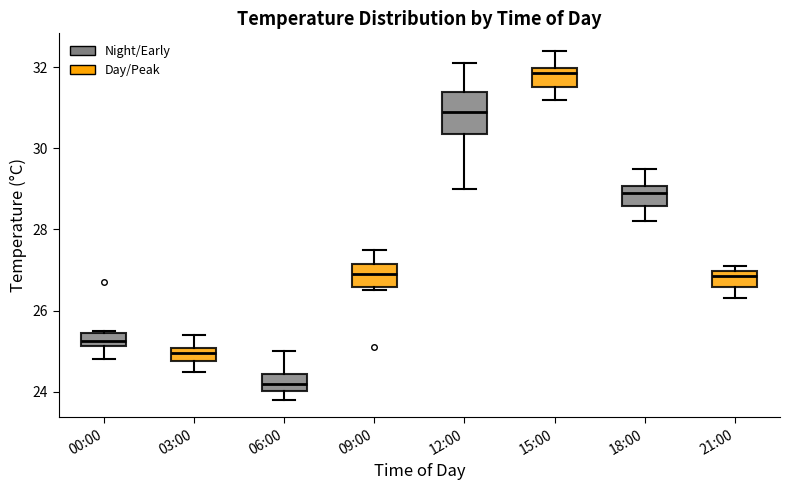

Reading left to right, transcribe this box plot: for each box, give where its median line is, the range the box spans, and where its two whiskers end, as read against the y-axis. The values are not printed on the chart, so give them approximately, as read against the axis.

00:00: median 25.2 (inside the box), box 25.2 to 25.4, whiskers 24.8 to 25.6
03:00: median 25.0 (inside the box), box 24.8 to 25.0, whiskers 24.6 to 25.4
06:00: median 24.2, box 24.0 to 24.4, whiskers 23.8 to 25.0
09:00: median 27.0, box 26.6 to 27.2, whiskers 26.6 (just below the box's lower edge) to 27.6
12:00: median 31.0, box 30.4 to 31.4, whiskers 29.0 to 32.2
15:00: median 31.8, box 31.6 to 32.0, whiskers 31.2 to 32.4
18:00: median 29.0 (inside the box), box 28.6 to 29.0, whiskers 28.2 to 29.6
21:00: median 26.8, box 26.6 to 27.0, whiskers 26.4 to 27.2